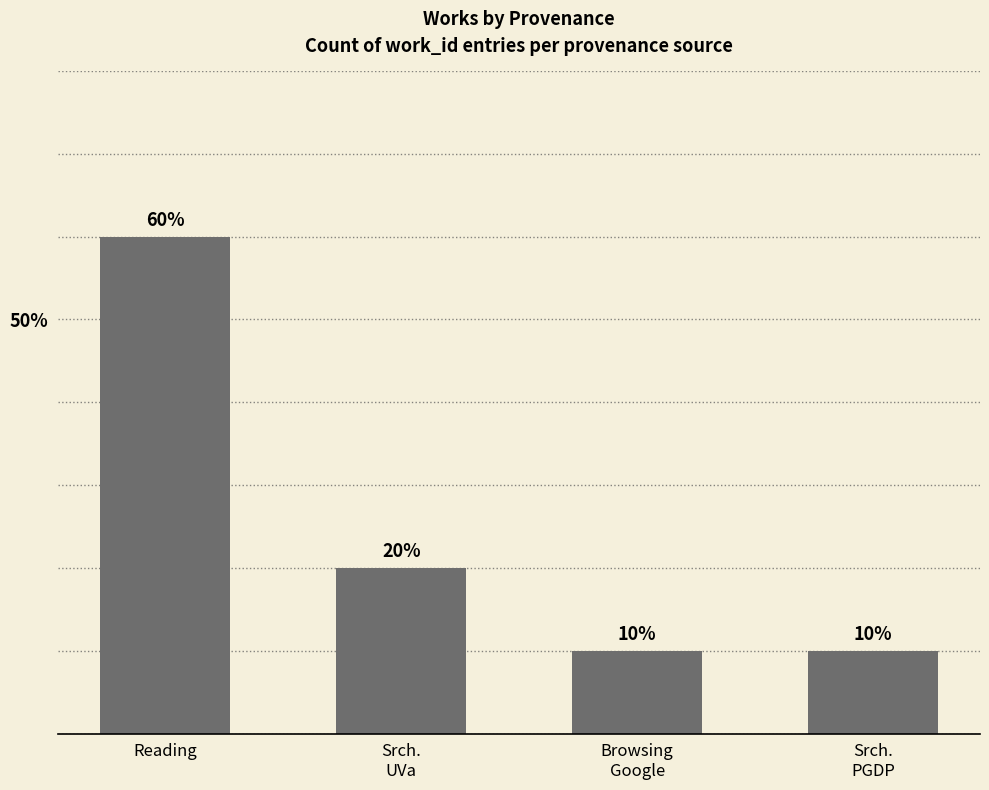

Where is the data nearest to the value 35?

Srch.
UVa